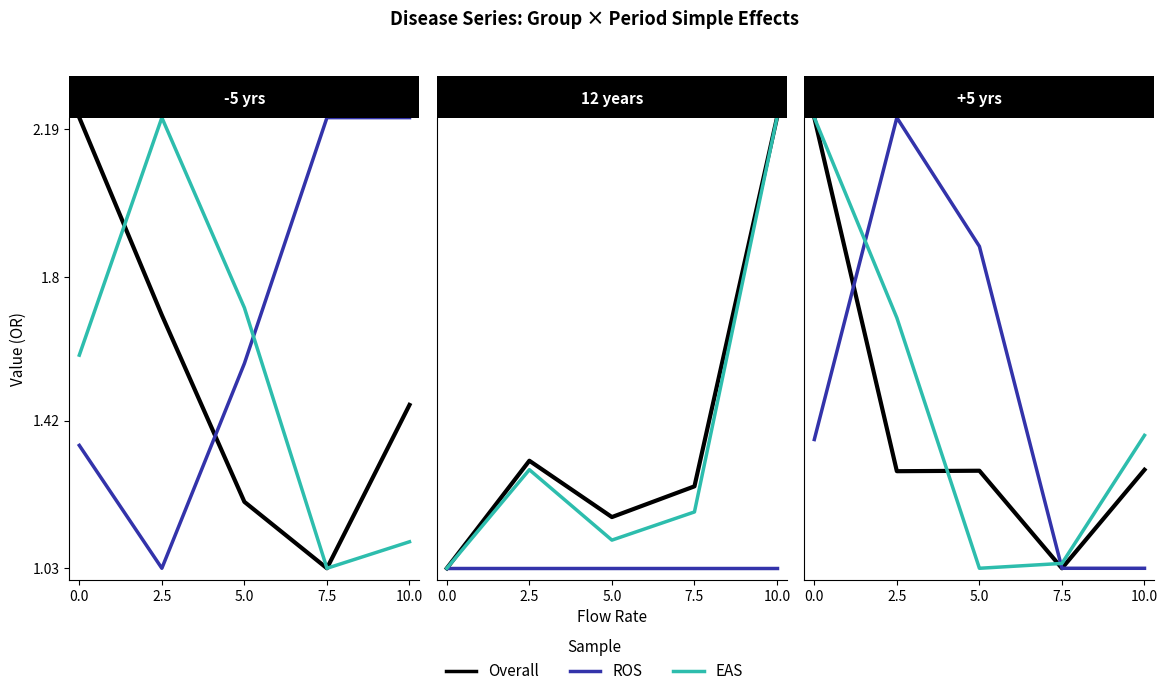

Which category has the lowest value in the ROS series?

7.5